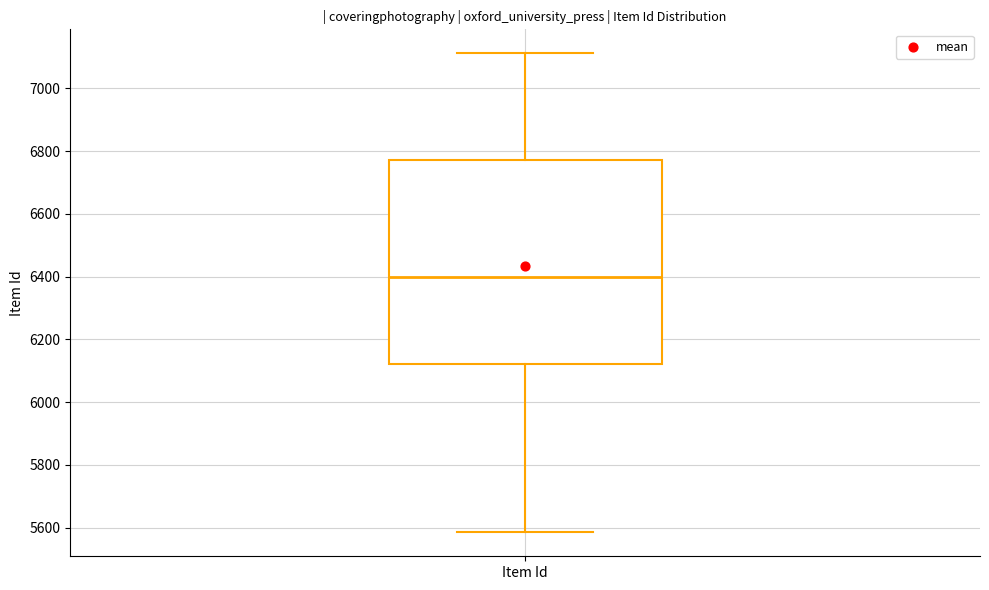

Transcribe this box plot: give where the median line is, the range the box spans, and where the two whiskers end, as read against the y-axis. The values are not printed on the chart, so give them approximately, as read against the axis.

median 6400, box 6120 to 6780, whiskers 5580 to 7120